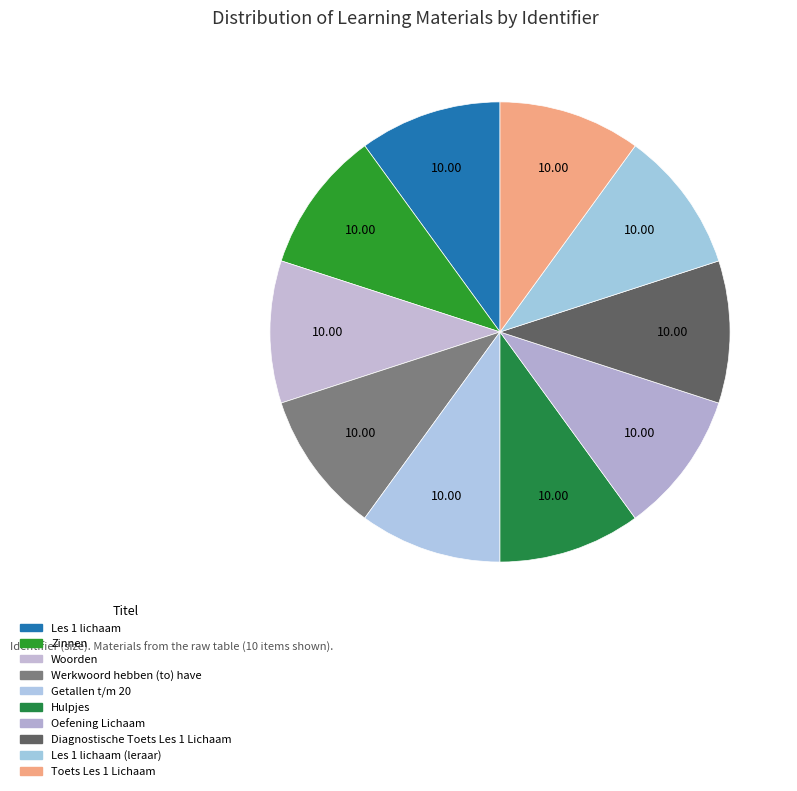

Count the number of slices in the pie.

10